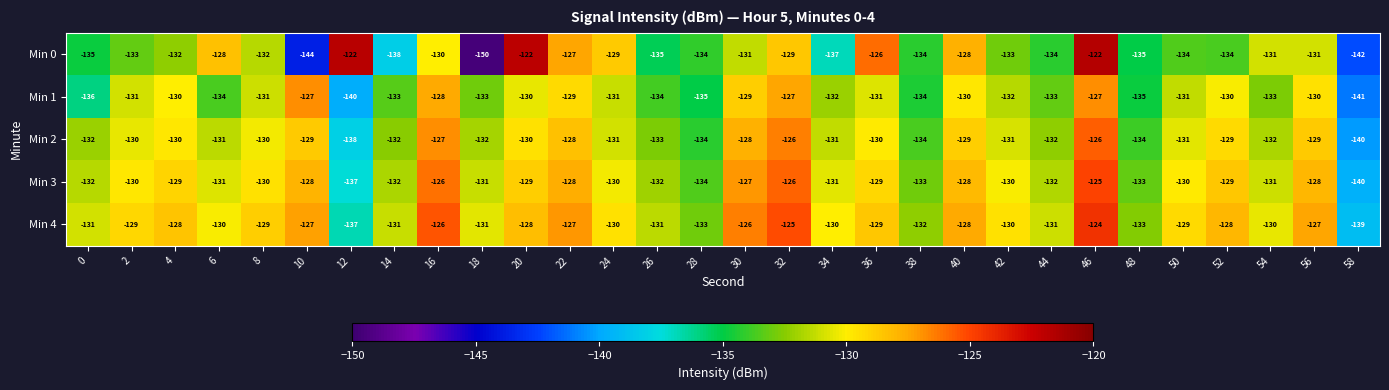

Is it true that Min 1 equals -78 at 30?

False